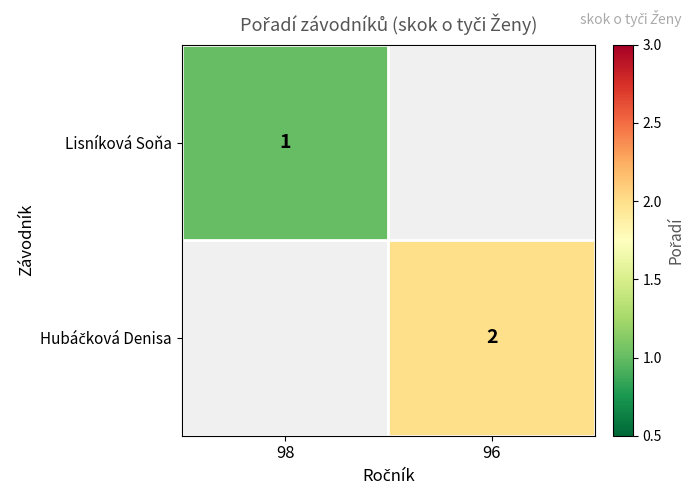

True or false: Lisníková Soňa has a value of 0.2 at 98.

False